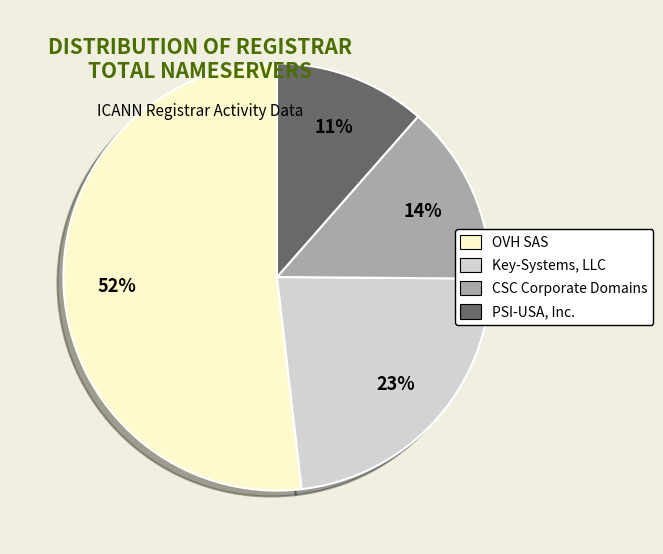

To the nearest percent, what percentage of the pie is Key-Systems, LLC?

23%